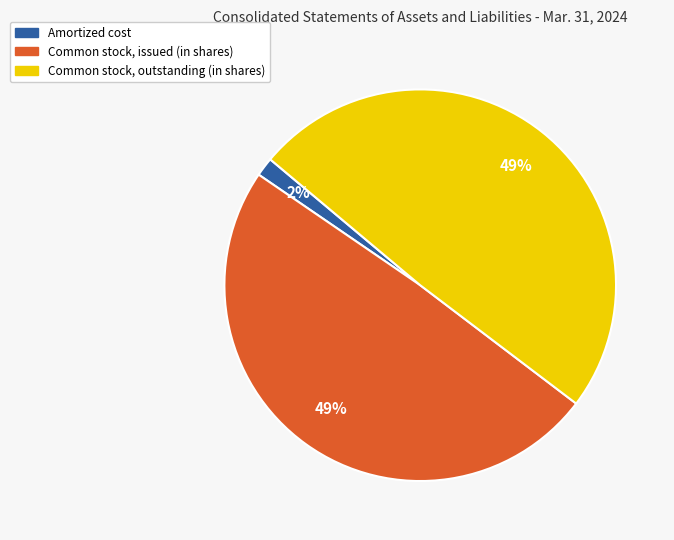

How many segments does this pie chart have?

3